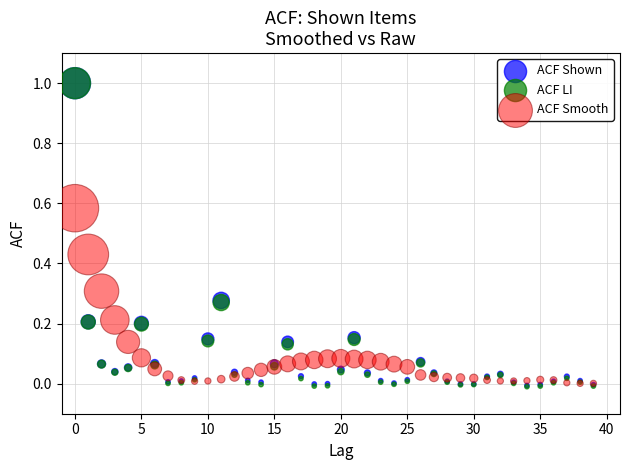

What are all the series names shown in the legend?

ACF Shown, ACF LI, ACF Smooth